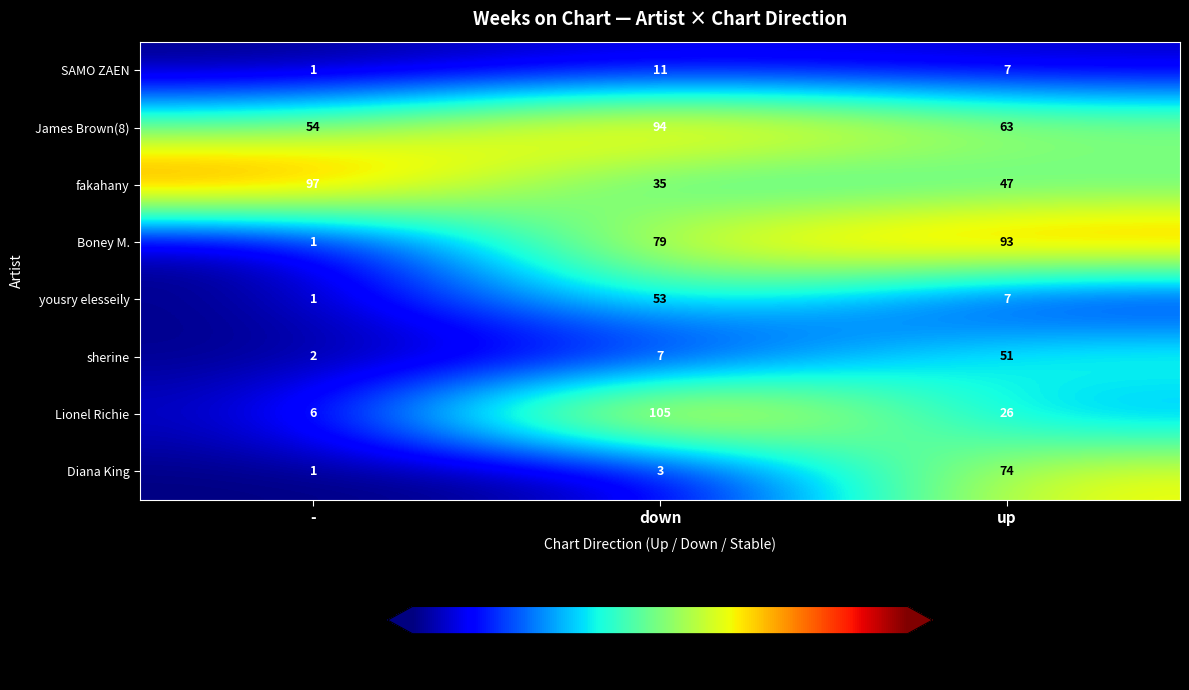

Count the number of data series in this chart.

8